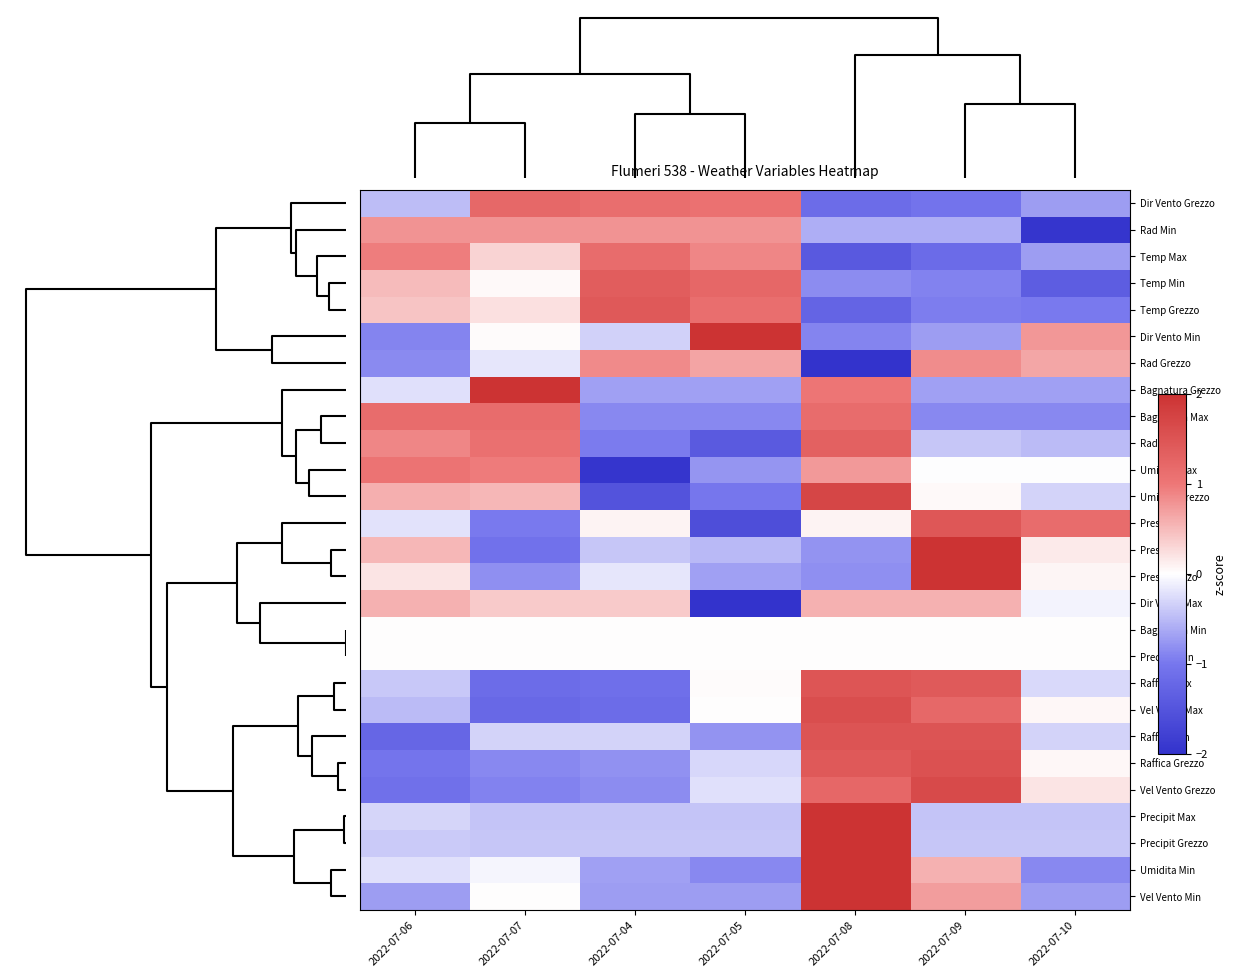

At how many categories does at least one series exceed 0?

7